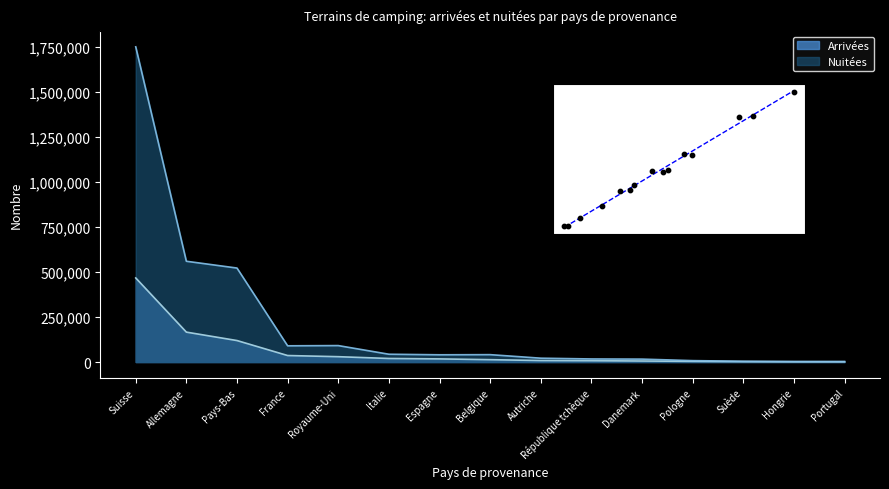

What are all the series names shown in the legend?

Arrivées, Nuitées